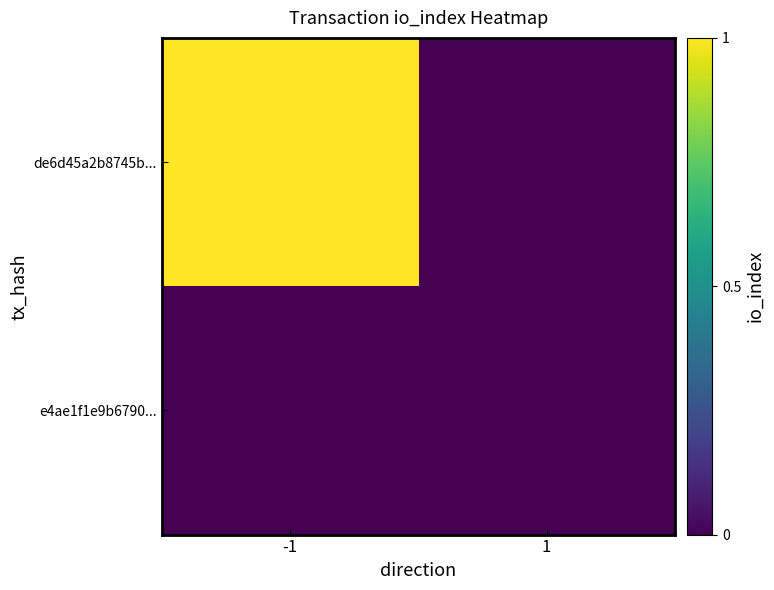

Between -1 and 1, which is larger?

-1